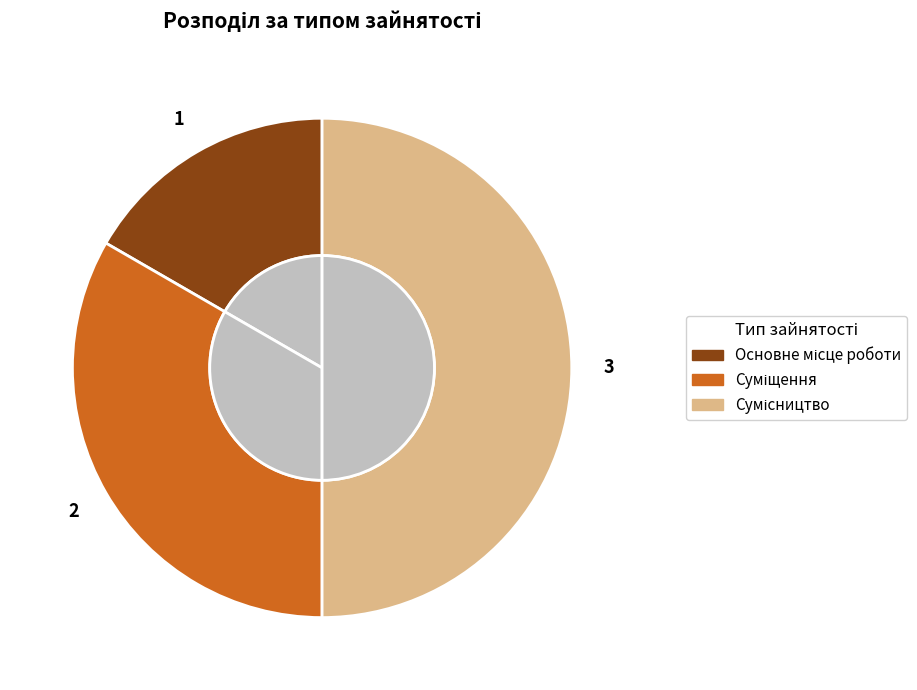

Does any single category account for the majority?

No